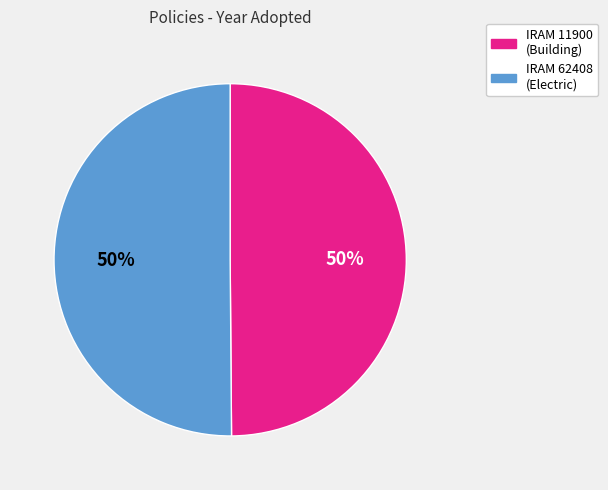

To the nearest percent, what is the average slice percentage?

50%